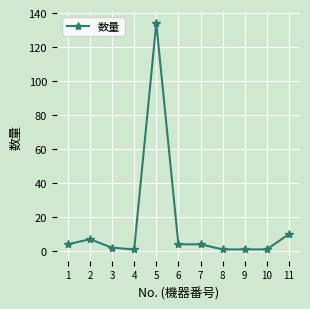

Where is the first local maximum?

2